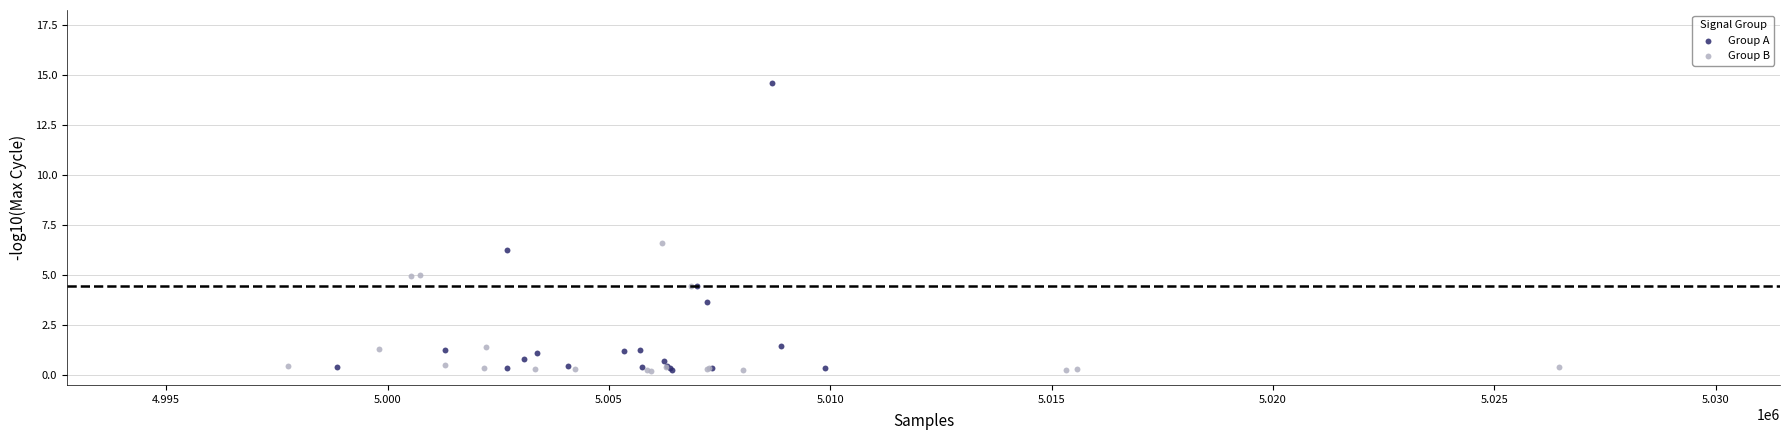

Which series reaches the maximum Y coordinate?

Group A